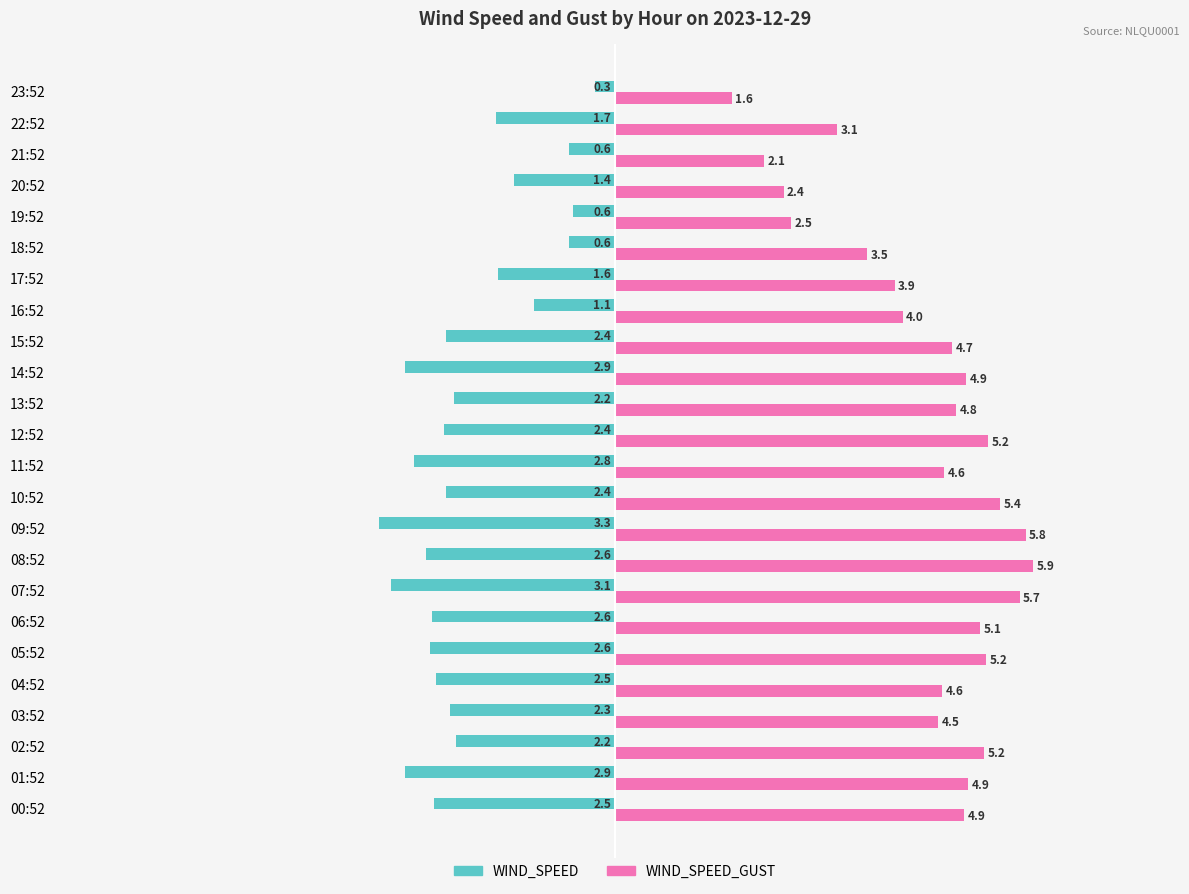

Is the value of WIND_SPEED_GUST at 15:52 greater than the value of WIND_SPEED at 23:52?

Yes